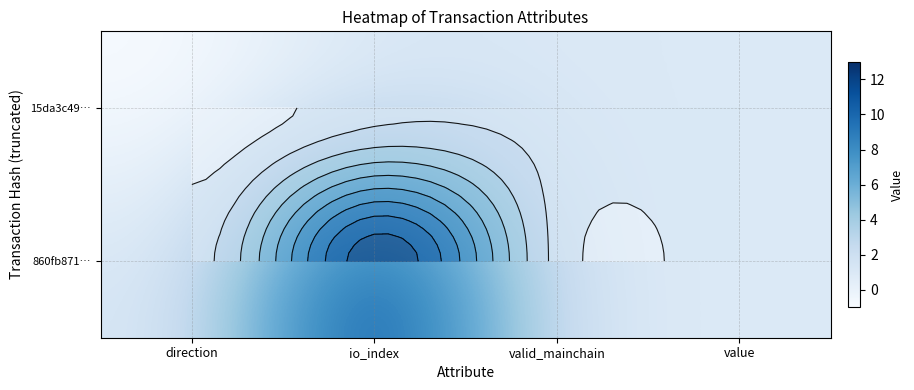

List the series in order of their overall mean, lowest first.

15da3c49…, 860fb871…